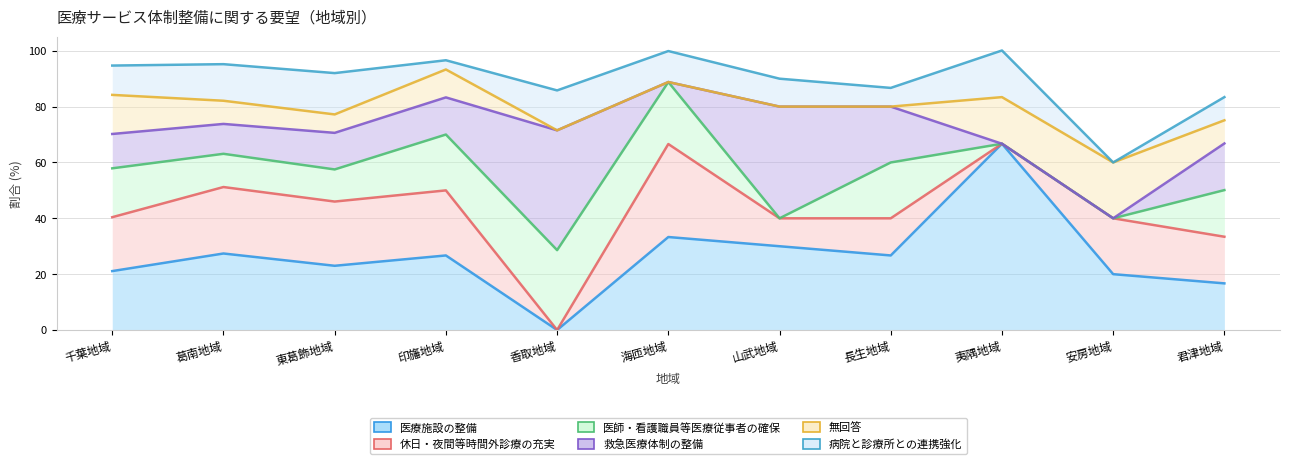

Which has a higher value, 香取地域 or 千葉地域?

千葉地域